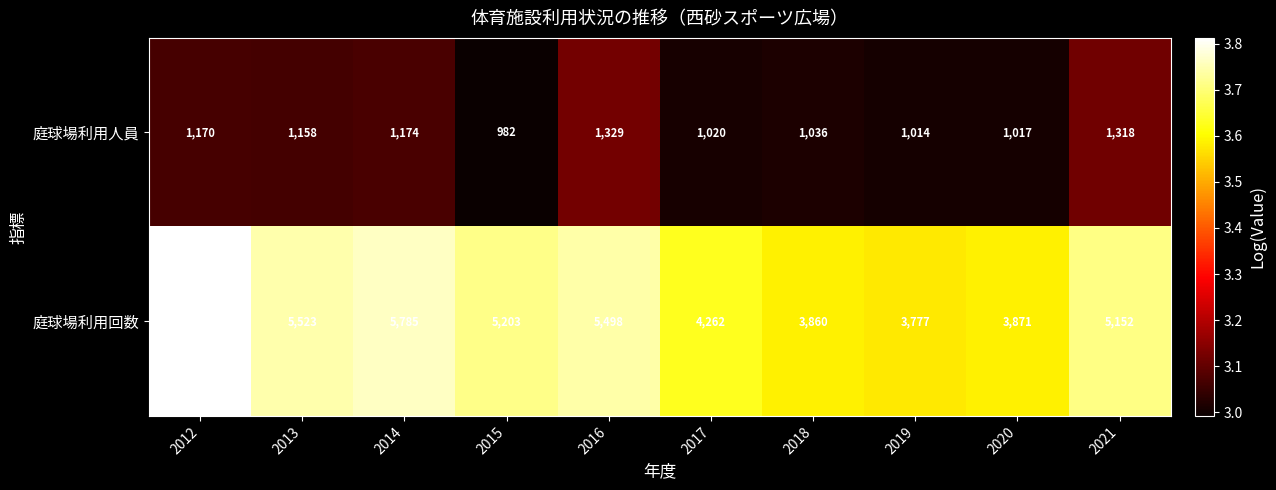

Rank the series by their average value, from lowest to highest.

庭球場利用人員, 庭球場利用回数